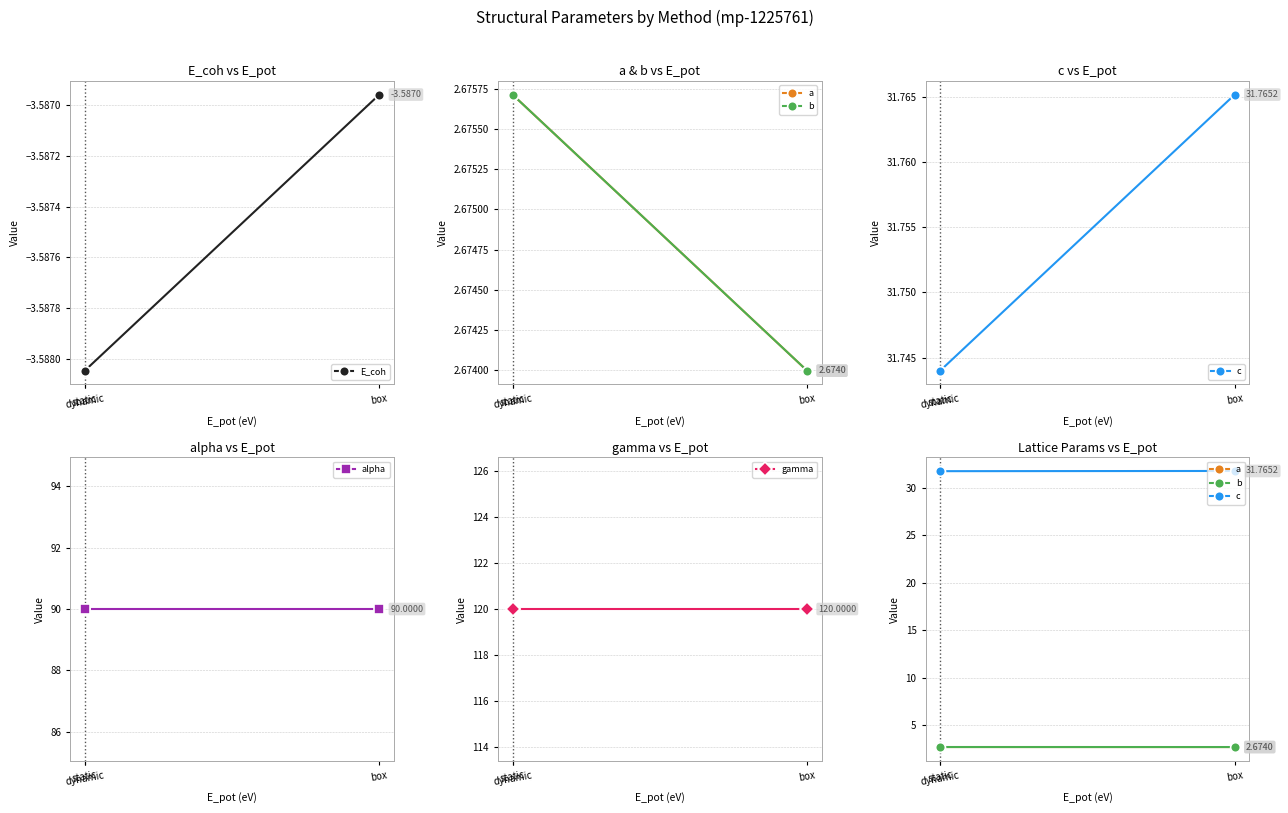

Where is alpha nearest to the value 90?

static